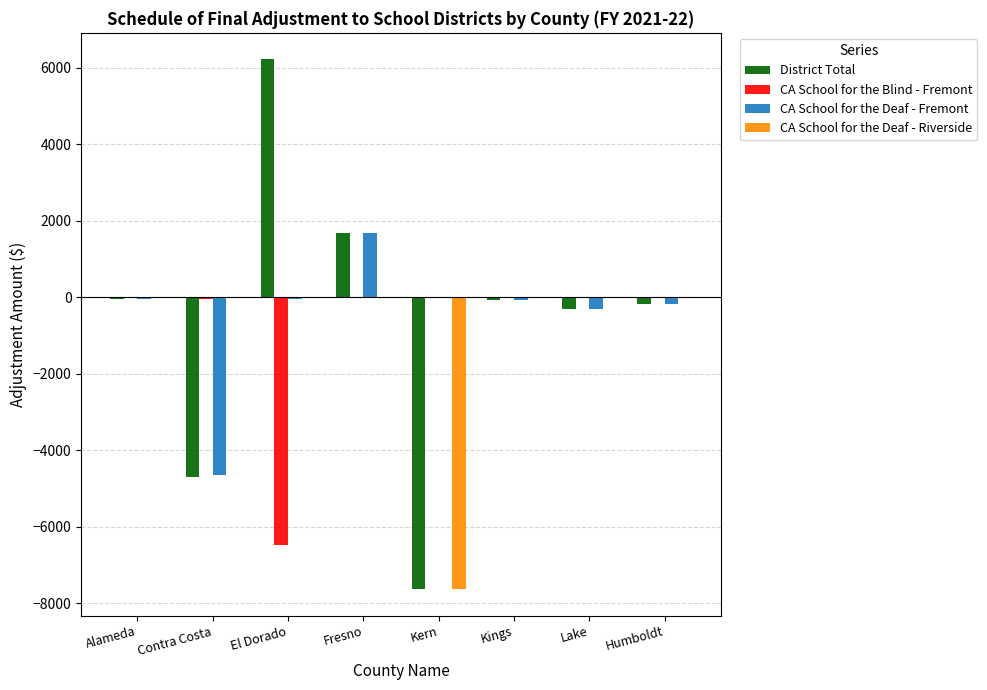

At which label does CA School for the Blind - Fremont reach its peak?

Alameda